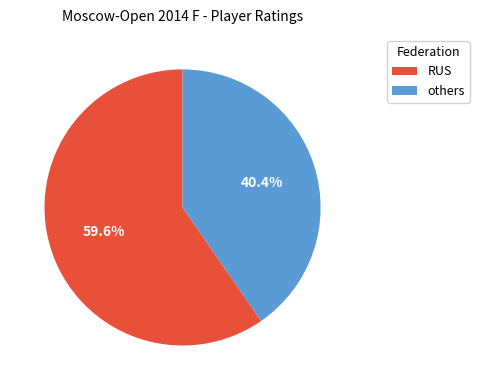

Does any single category account for the majority?

Yes